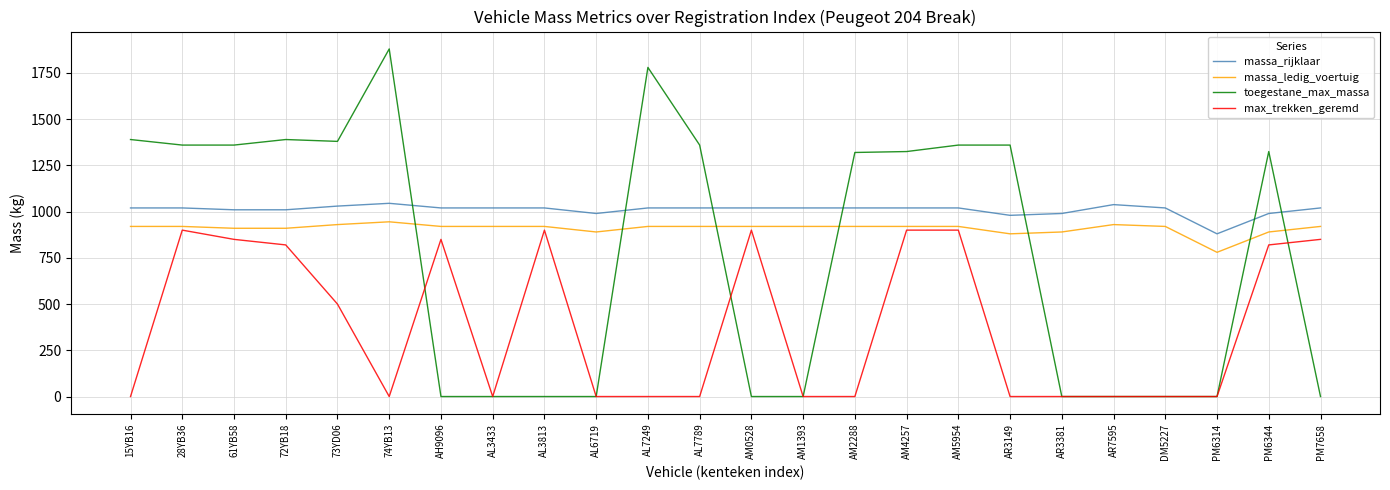

Which series has the largest total across all categories?

massa_rijklaar